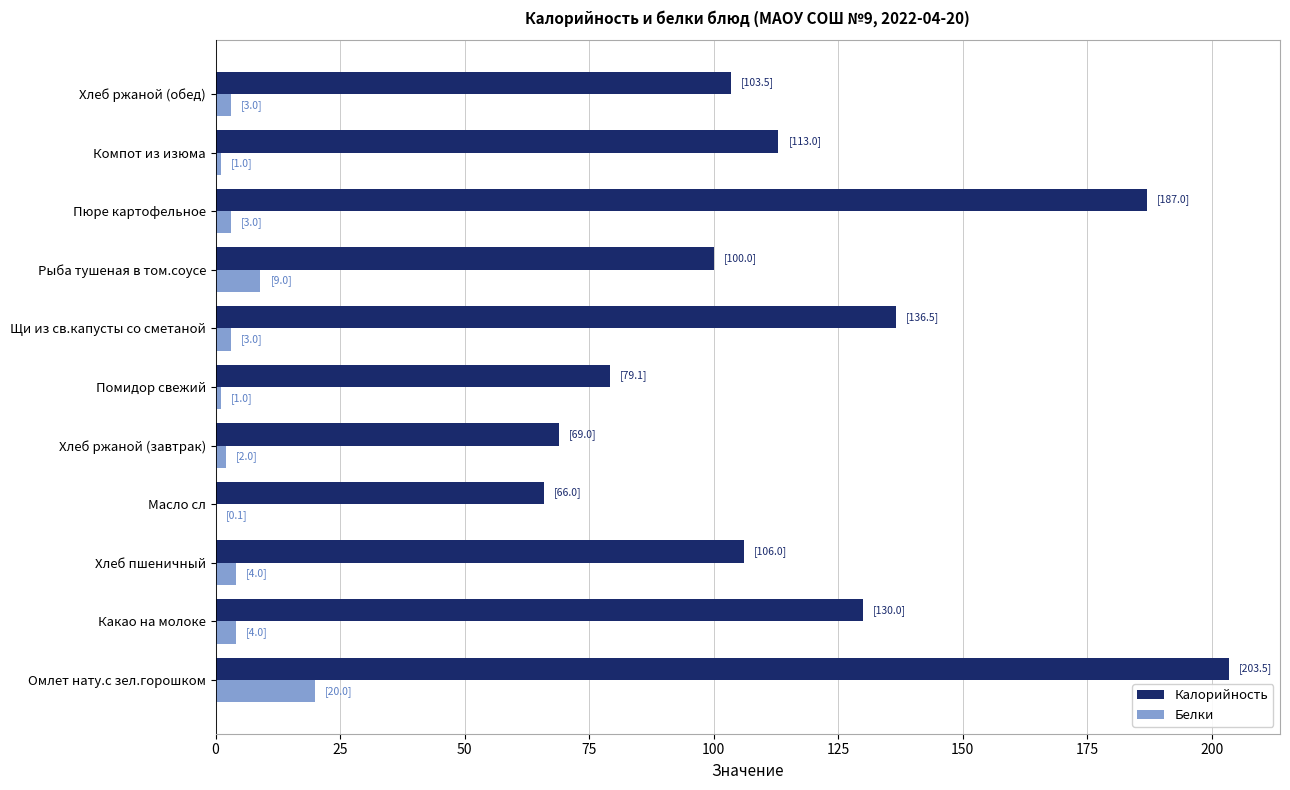

What is the maximum value shown in the chart?

203.5